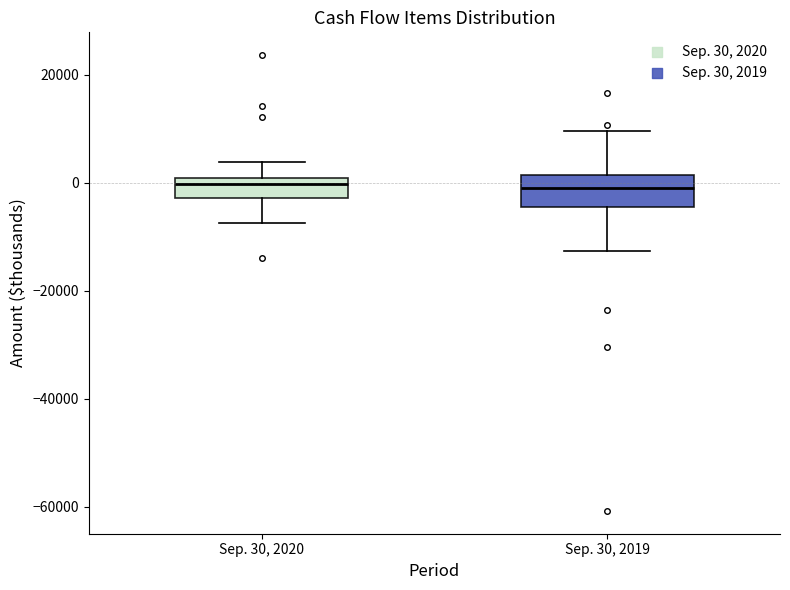

Where does the upper whisker of the box for Sep. 30, 2020 end on the y-axis? The values are not printed on the chart, so give them approximately, as read against the axis.

4000